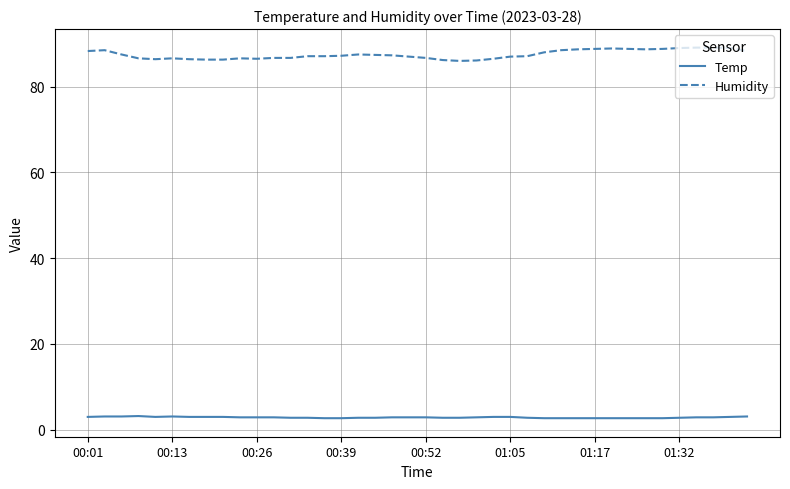

Is this an area chart (filled region under the line)?

No